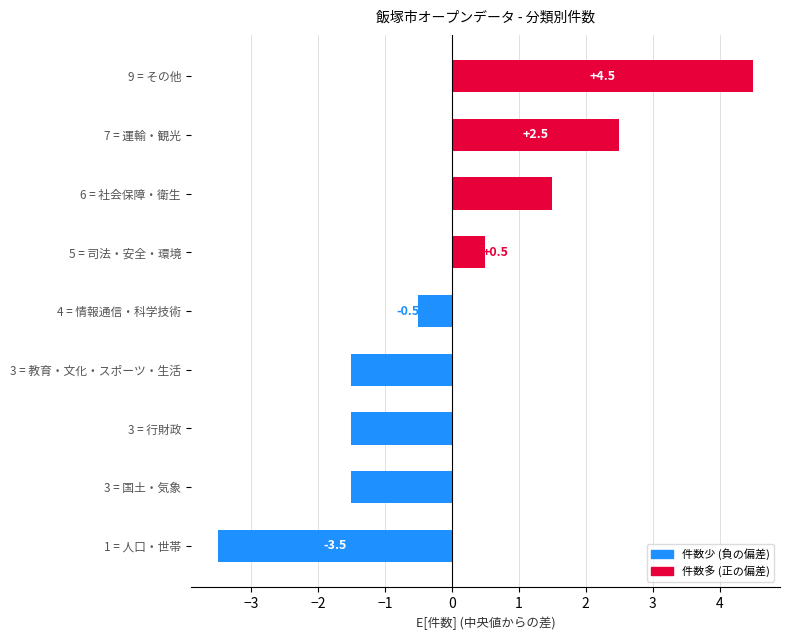

Are the bars horizontal?

Yes